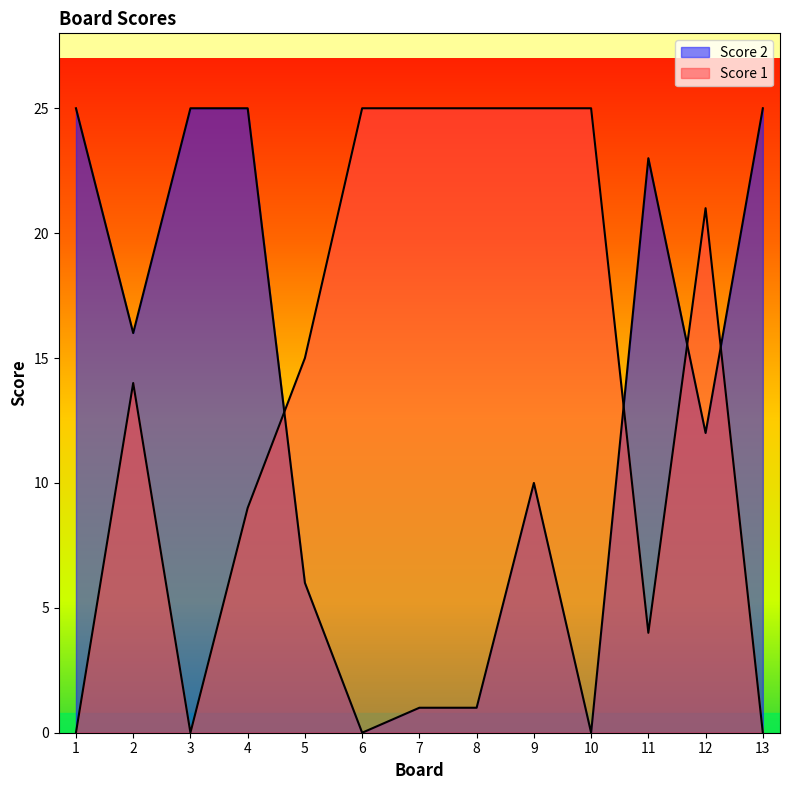

Between 7 and 12, which series saw the biggest shift?

Score 2